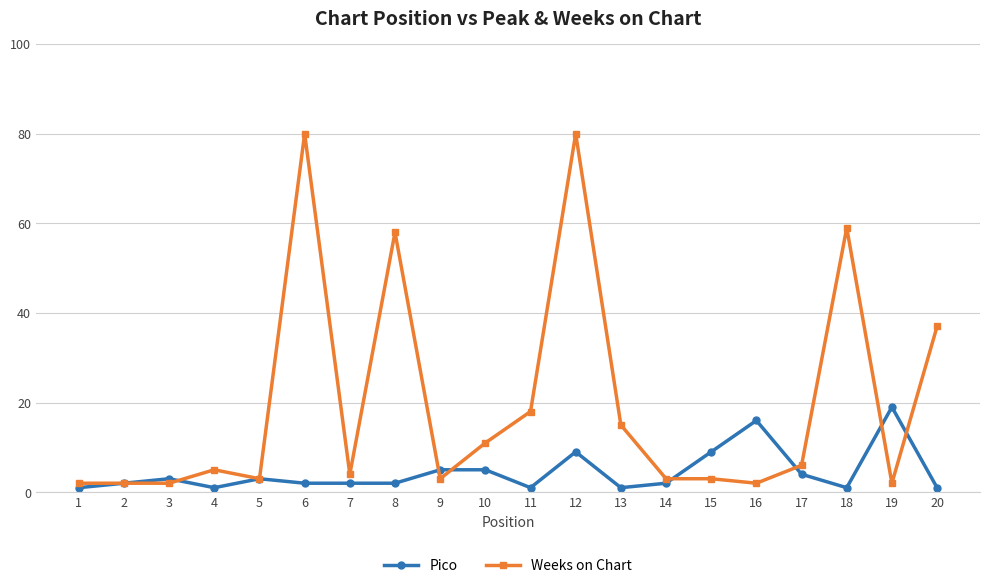

True or false: Weeks on Chart has more than 2 interior local peaks.

True